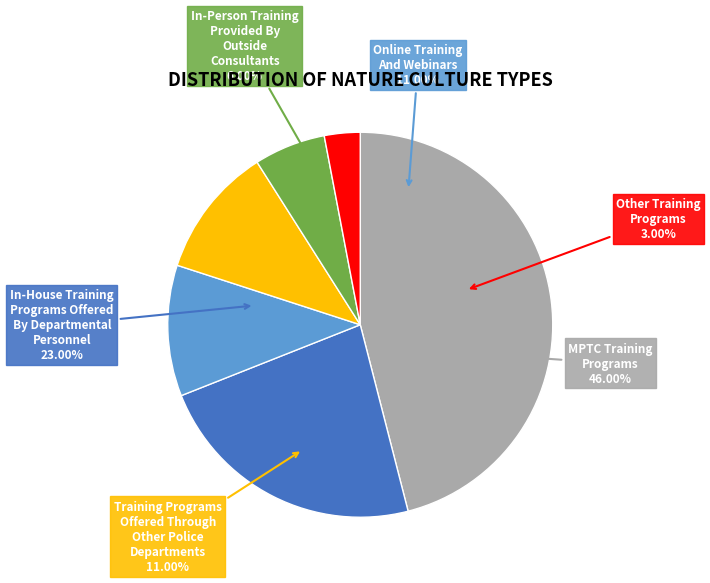

How many slices are in this pie chart?

6